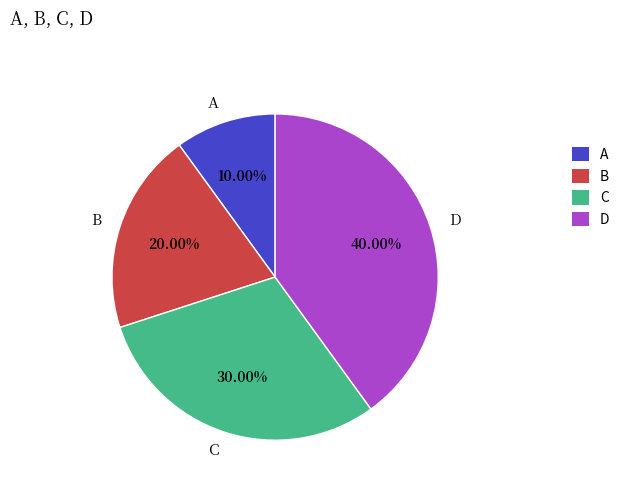

Approximately how many times larger is the value at D compared to A?

4.0